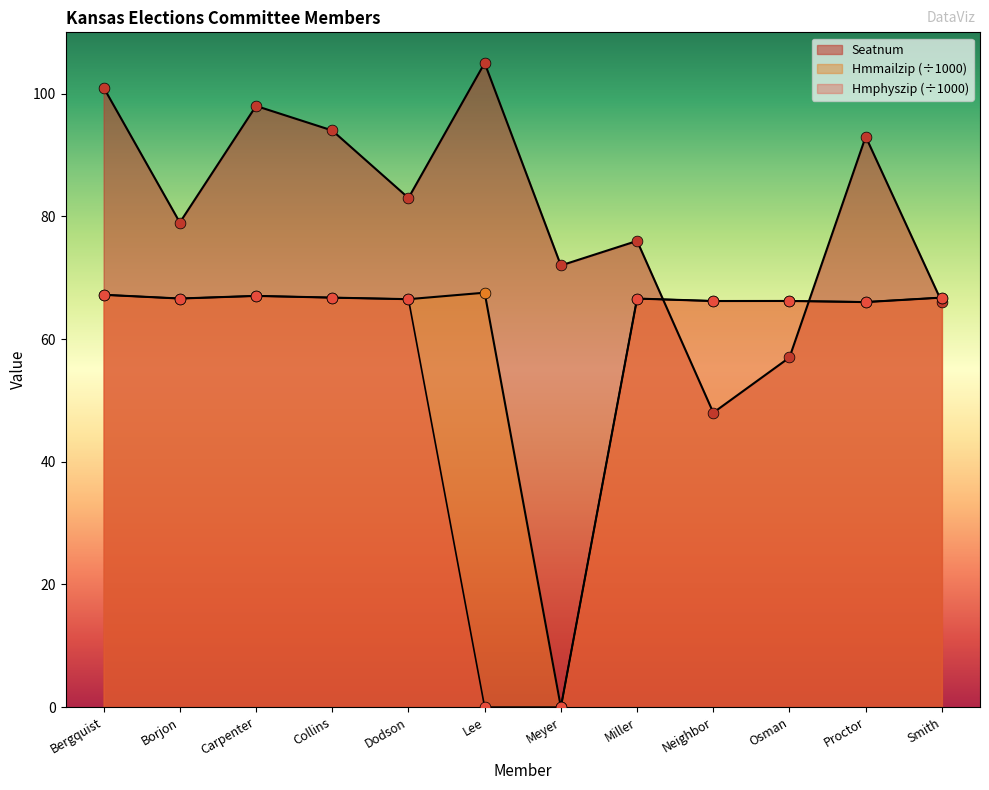

At which category is the sum across all series the highest?

Bergquist